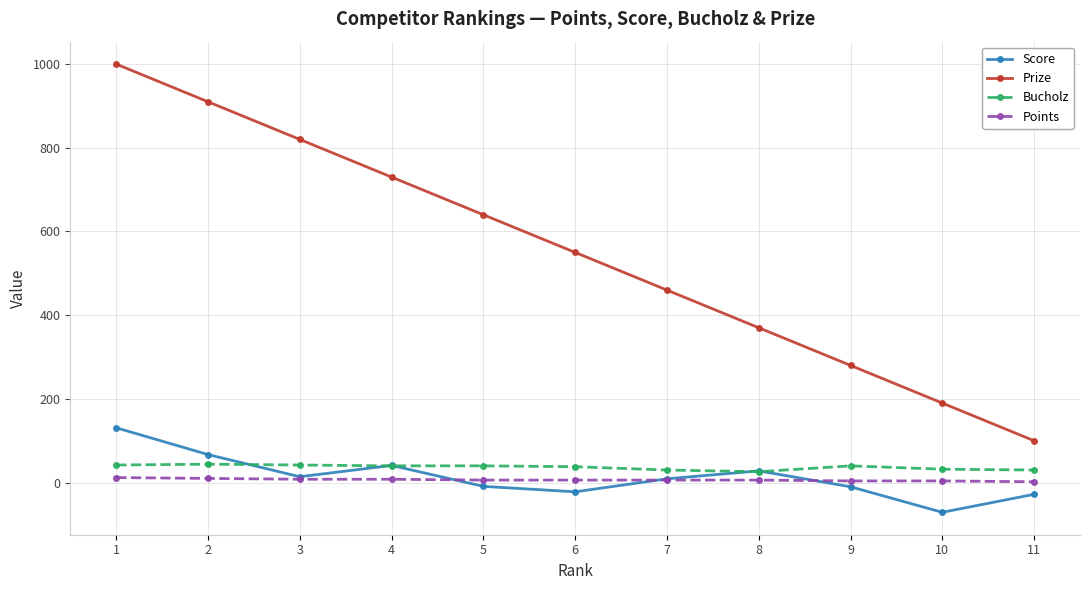

The value of Bucholz at 10 is 32. True or false?

True